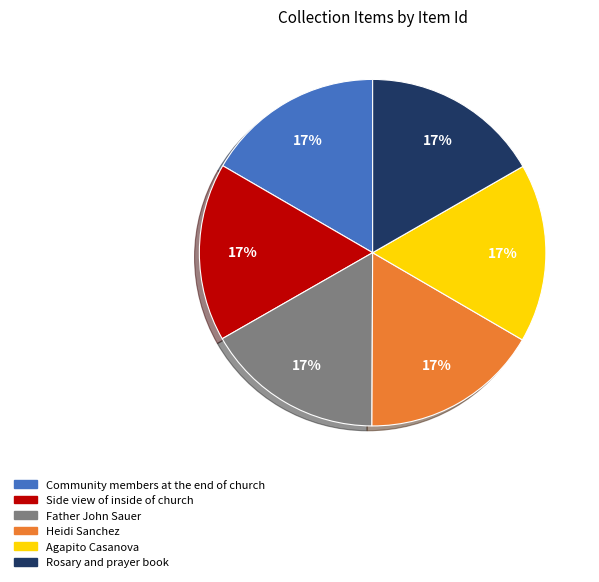

Approximately how many times larger is the value at Community members at the end of church compared to Agapito Casanova?

1.0